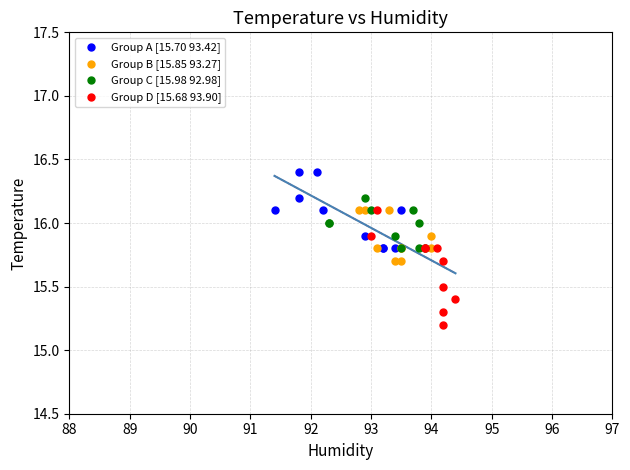

Which series has the largest Y range (max minus min)?

Group D [15.68 93.90]